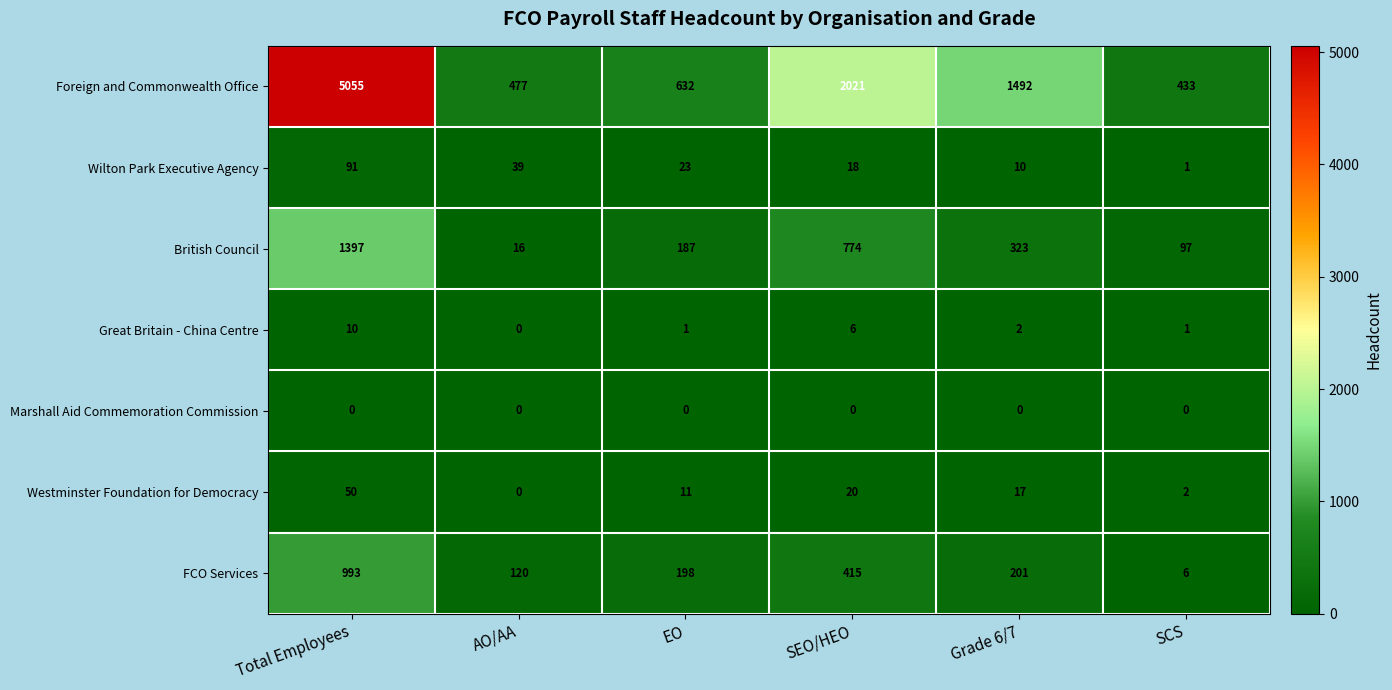

What is the difference between the British Council values at AO/AA and Grade 6/7?

307